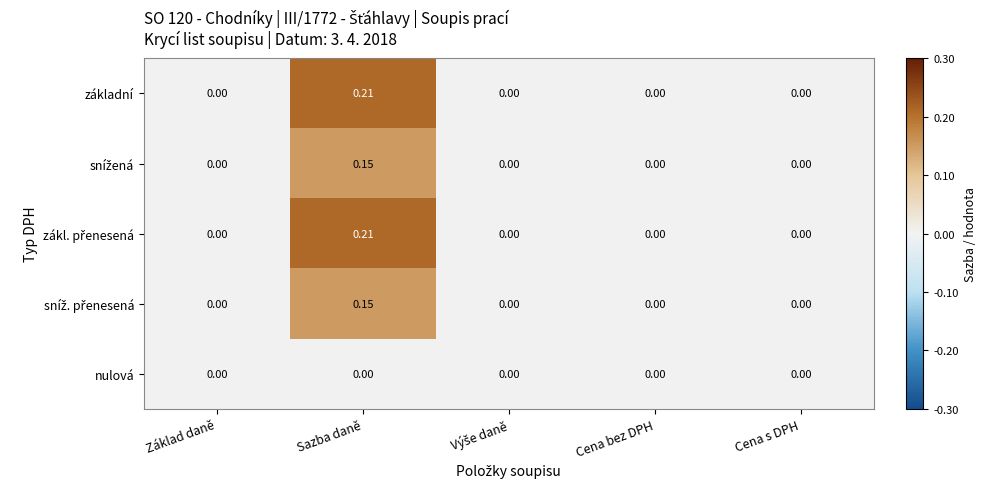

At which category does the chart reach its peak across all series?

Sazba daně